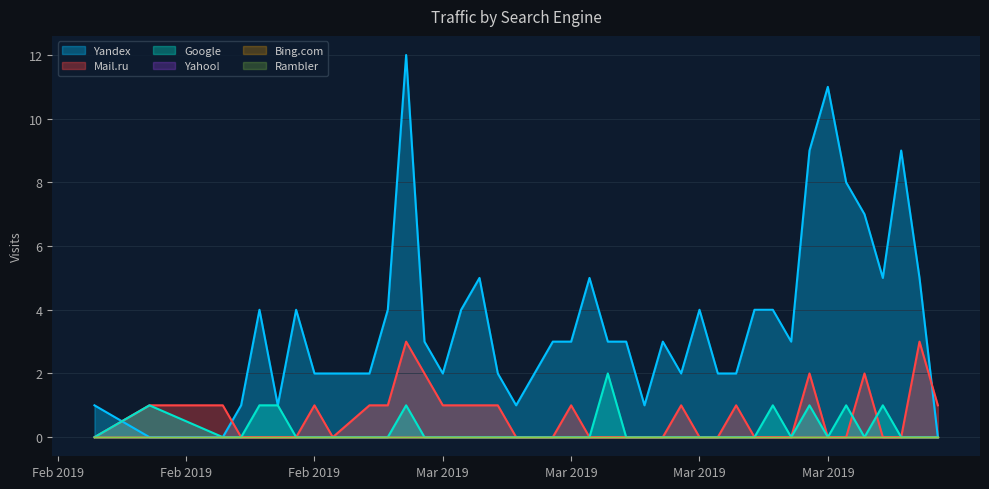

True or false: Mail.ru and Rambler cross at least once.

False